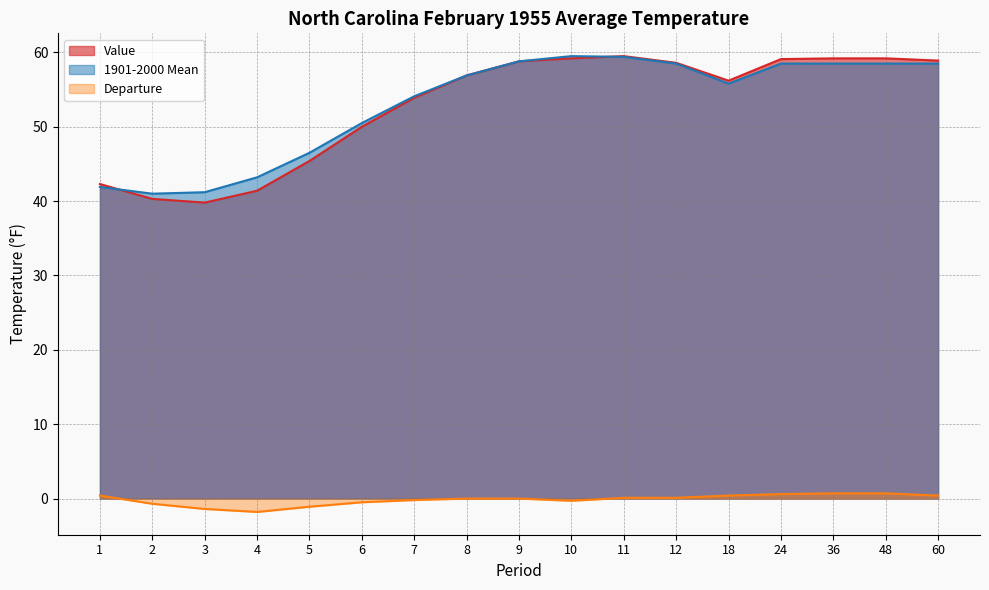

How many lines are shown in the chart?

3